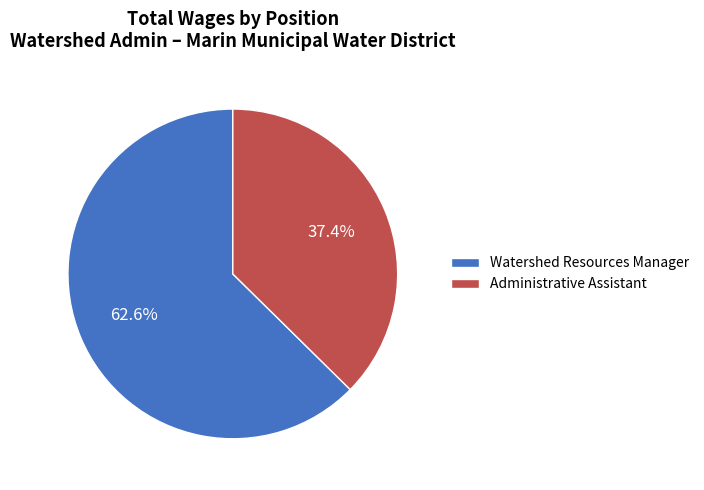

Which category has the biggest portion of the pie?

Watershed Resources Manager